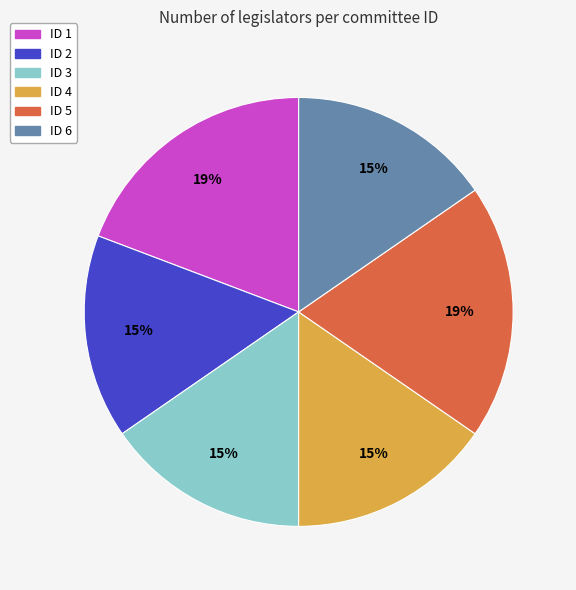

Is there any slice that represents more than half of the pie?

No